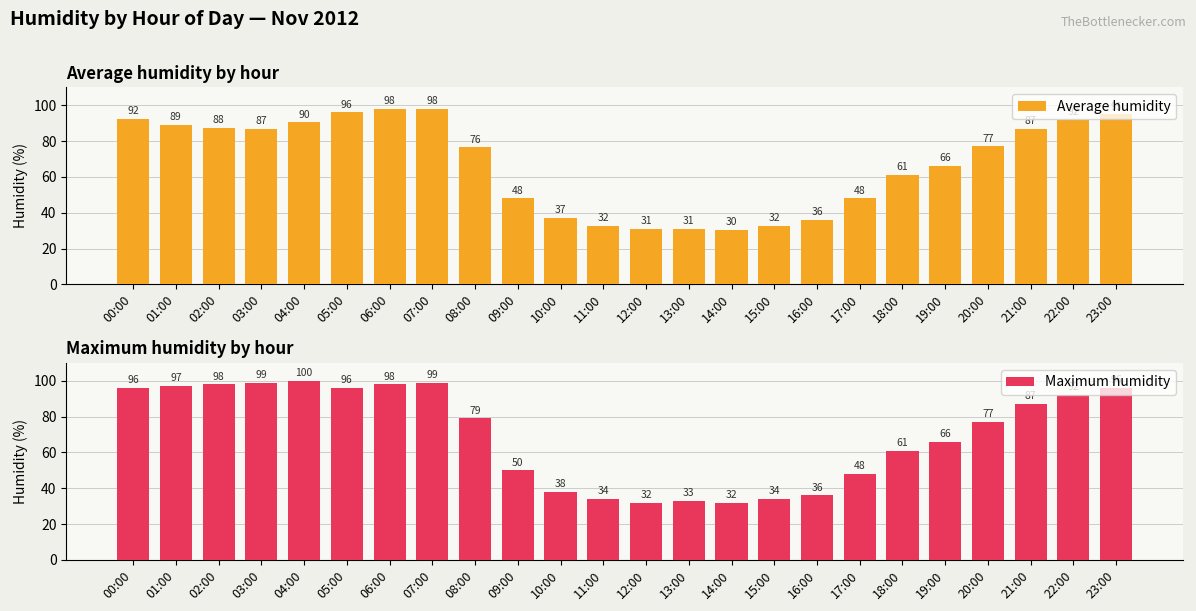

At 20:00, list the series in order from smallest to largest.

Average humidity, Maximum humidity